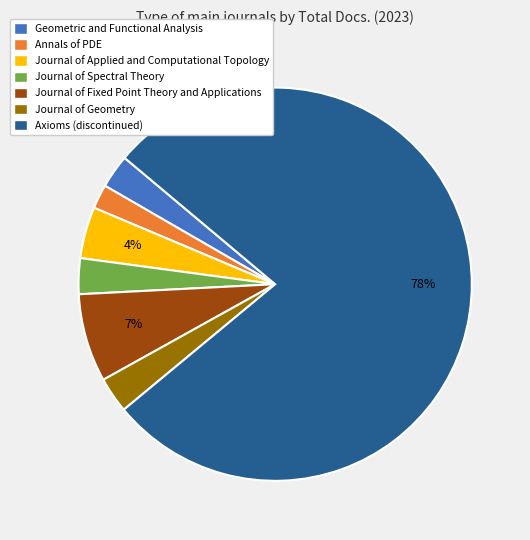

What percentage is the Journal of Geometry slice, to the nearest percent?

3%